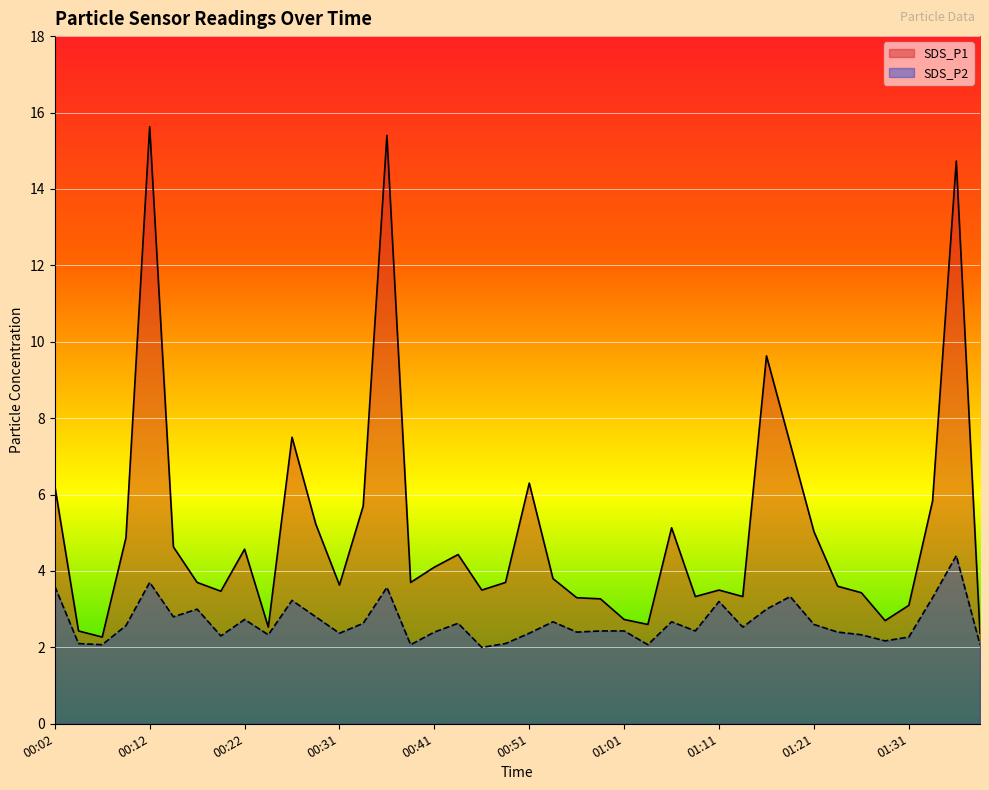

At 01:06, list the series in order from largest to smallest.

SDS_P1, SDS_P2